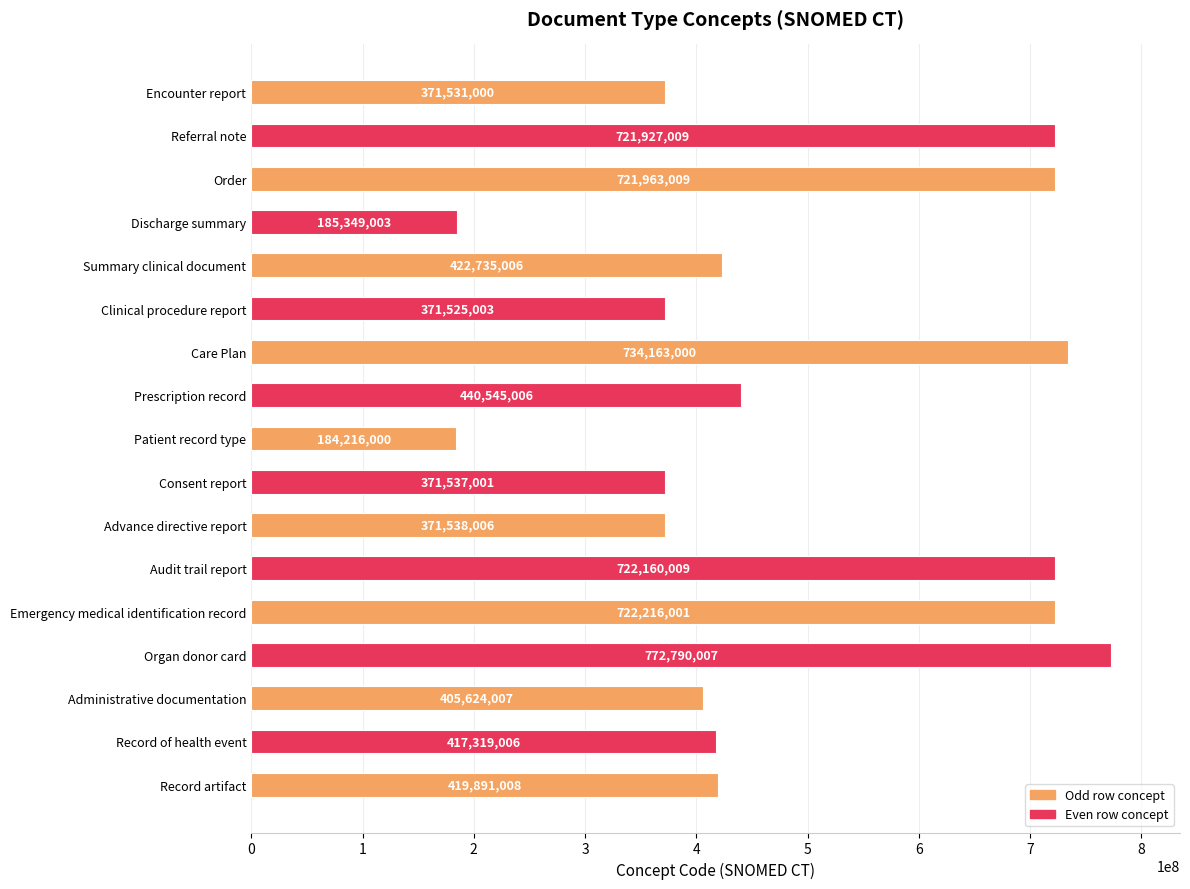

How many data points are less than 419891008?

8